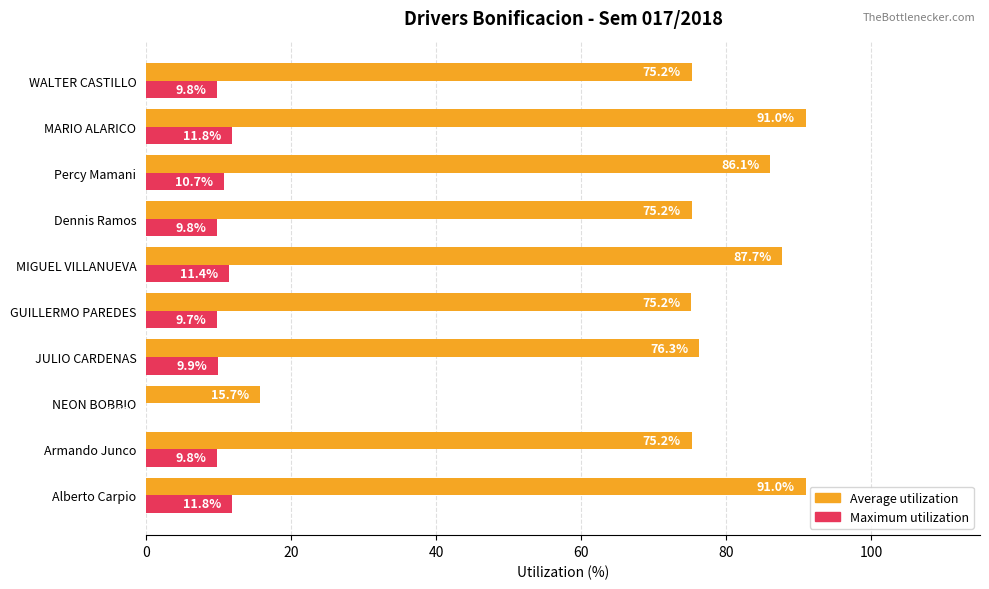

What are all the series names shown in the legend?

Average utilization, Maximum utilization